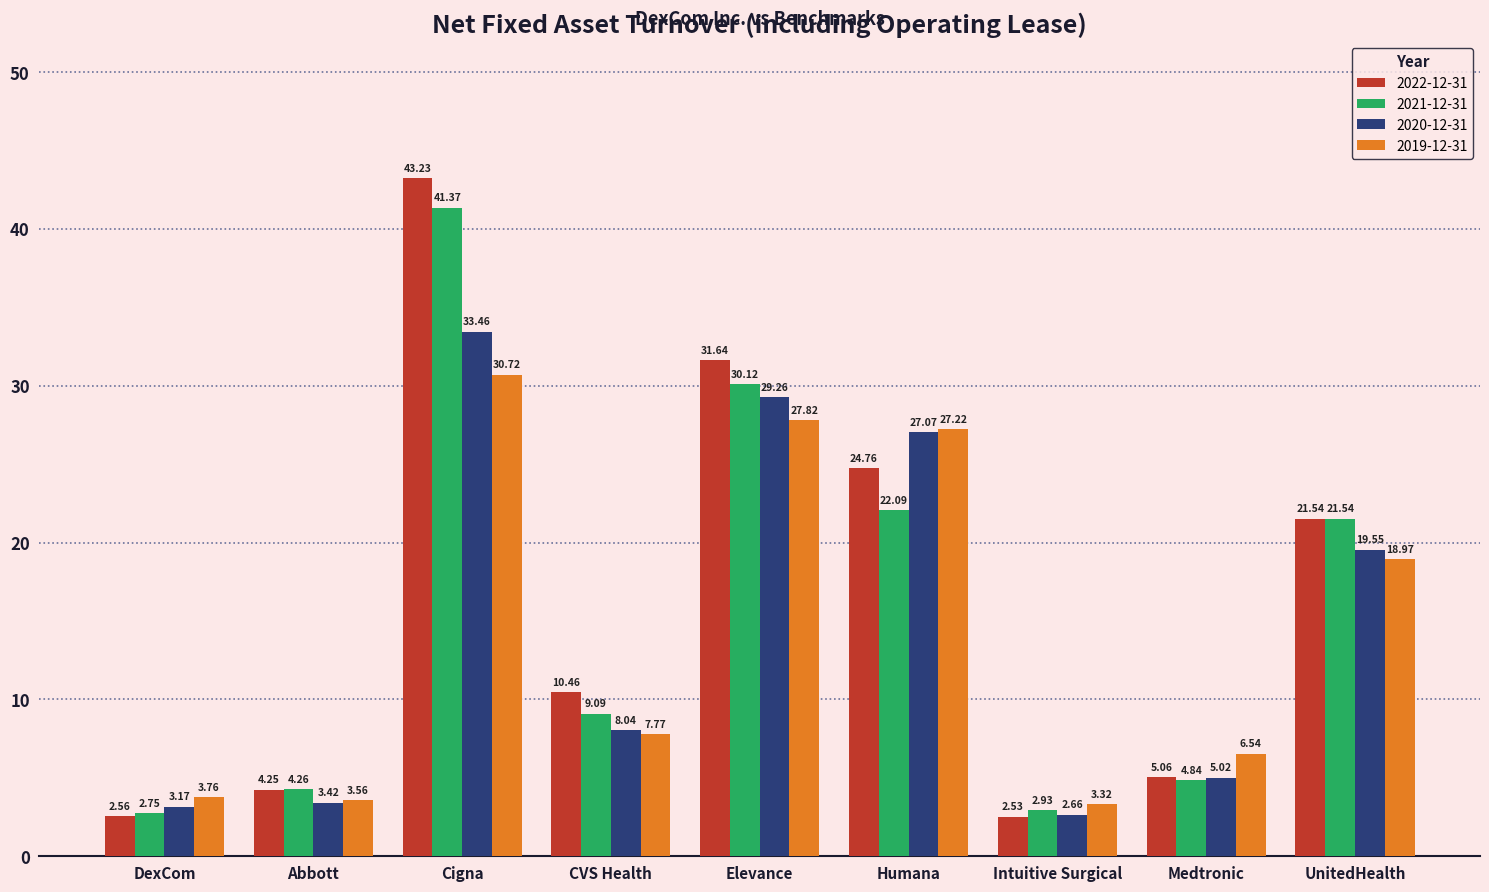

Where is 2021-12-31 nearest to the value 22?

Humana